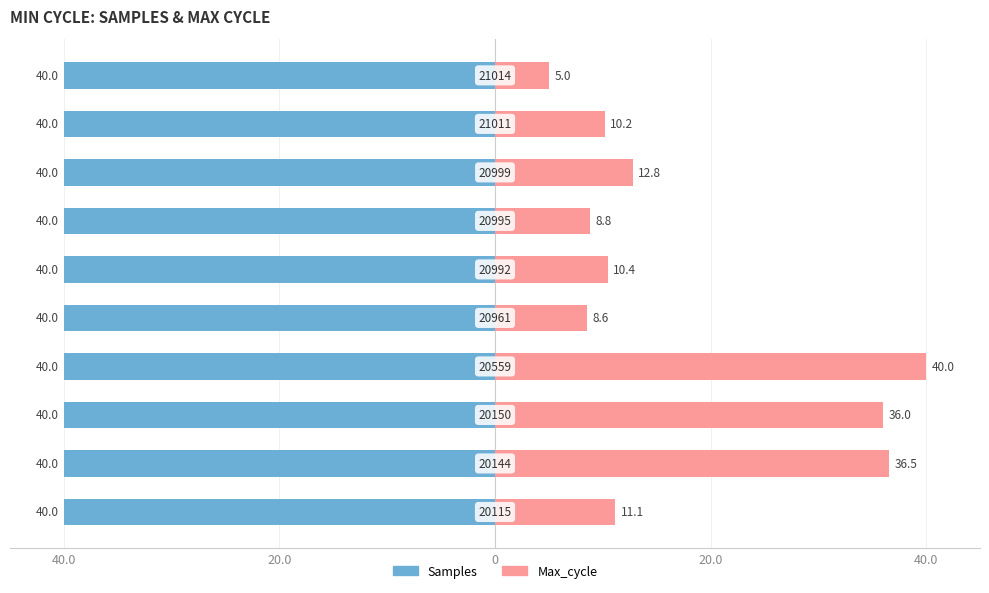

Rank the series by their maximum value, from highest to lowest.

Max_cycle, Samples